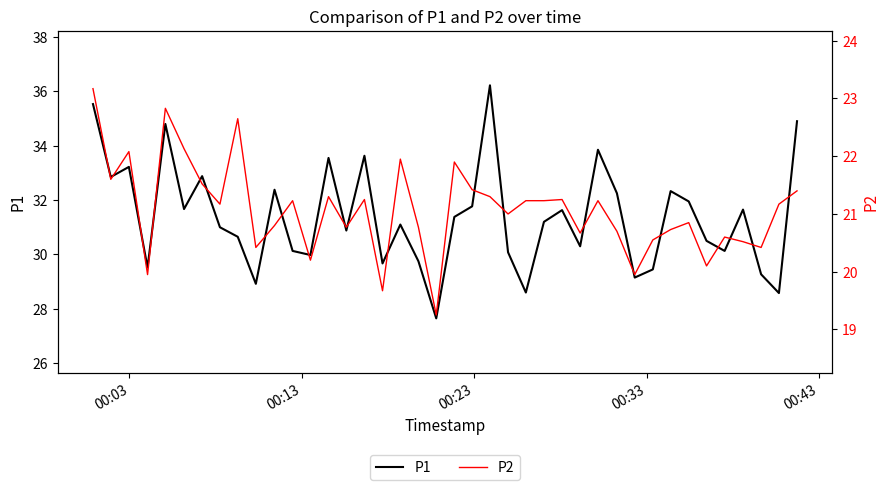

Reading left to right, what are all the values shown in this chart?

P1: 35.5	32.9	33.2	29.5	34.8	31.7	32.9	31.0	30.6	28.9	32.4	30.1	30.0	33.5	30.9	33.6	29.7	31.1	29.8	27.6	31.4	31.8	36.2	30.1	28.6	31.2	31.6	30.3	33.9	32.2	29.1	29.4	32.3	31.9	30.5	30.1	31.6	29.3	28.6	34.9
P2: 23.2	21.6	22.1	19.9	22.8	22.1	21.5	21.2	22.6	20.4	20.8	21.2	20.2	21.3	20.8	21.2	19.7	21.9	20.8	19.2	21.9	21.4	21.3	21.0	21.2	21.2	21.2	20.7	21.2	20.7	19.9	20.6	20.7	20.9	20.1	20.6	20.5	20.4	21.2	21.4